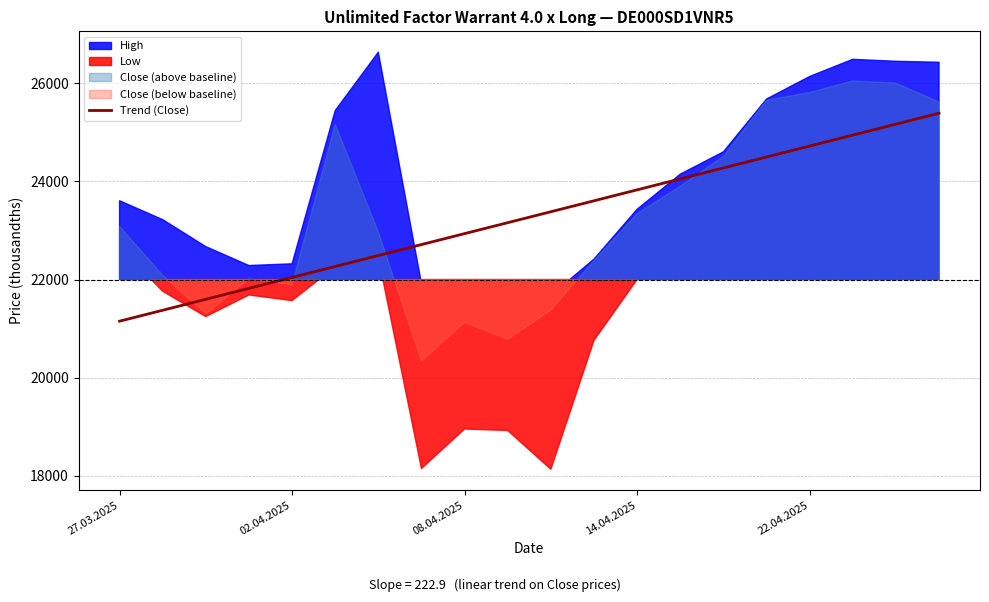

What is the sum of the values at 7 and 27.03.2025?

43862.9